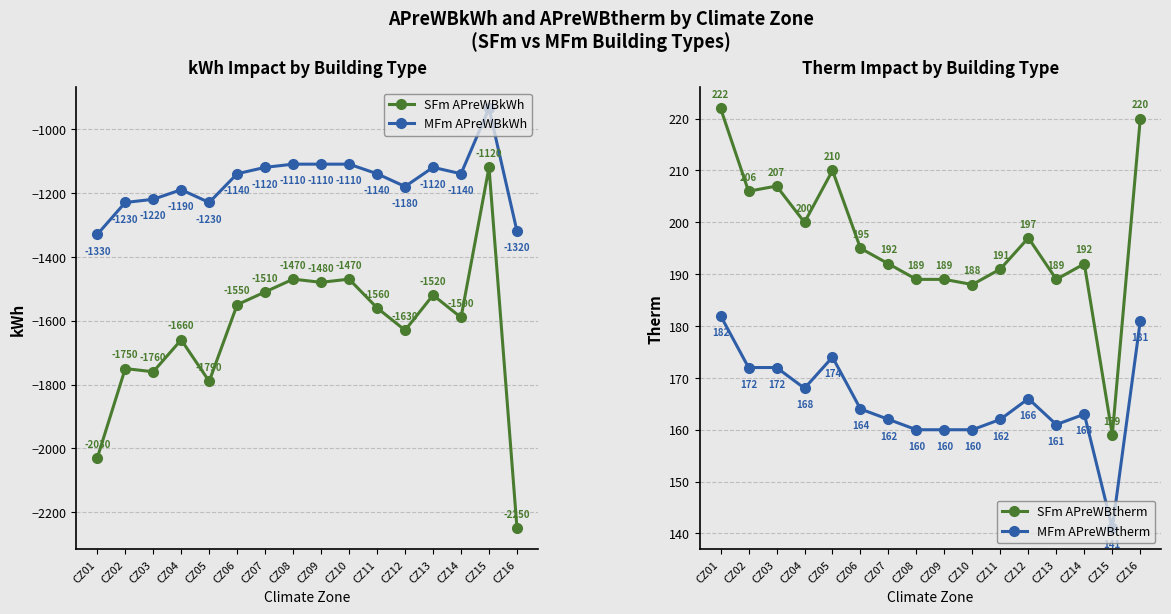

What is the sum of all SFm APreWBtherm values?

3146